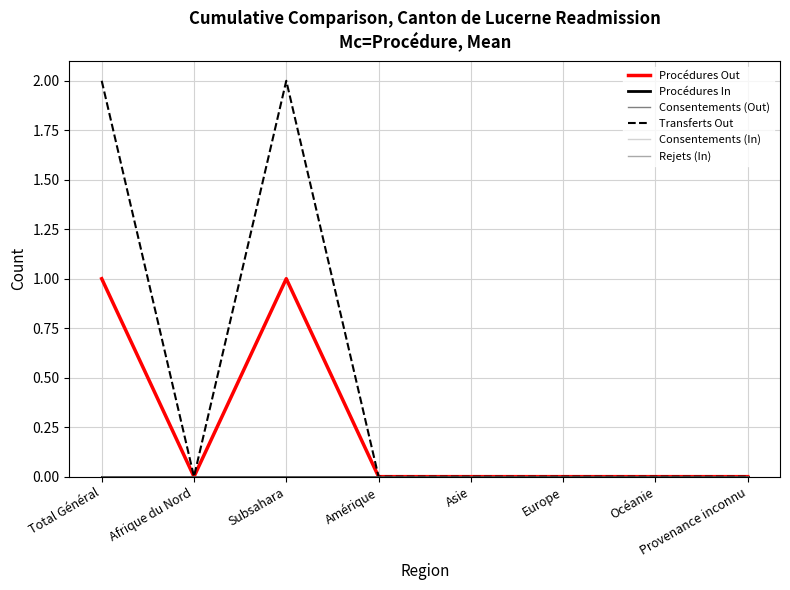

Does the chart display data point markers on the line(s)?

No